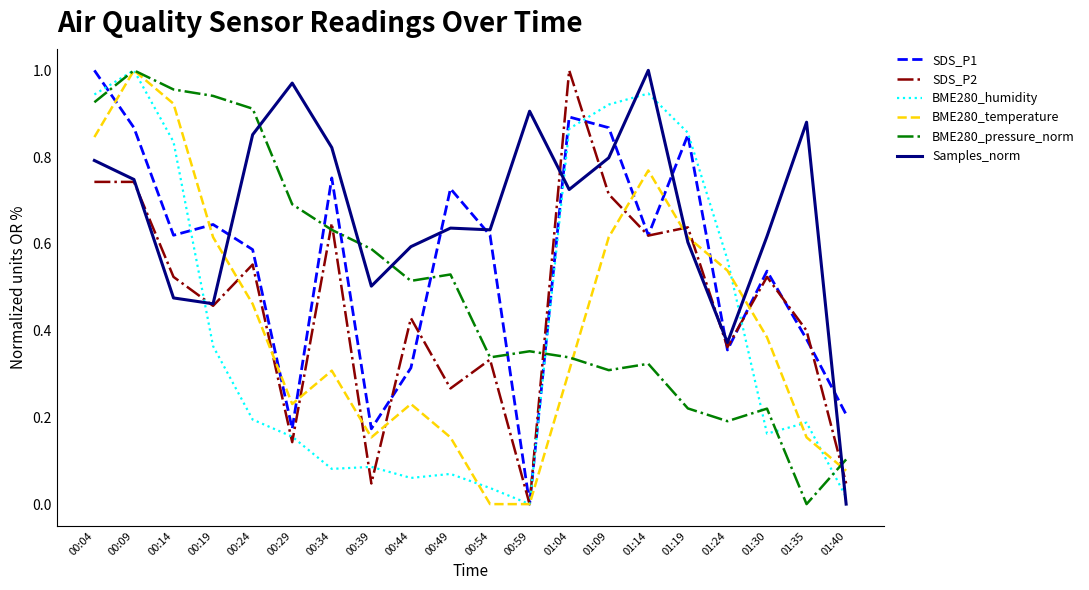

Which series changed the most between 01:14 and 01:19?

Samples_norm